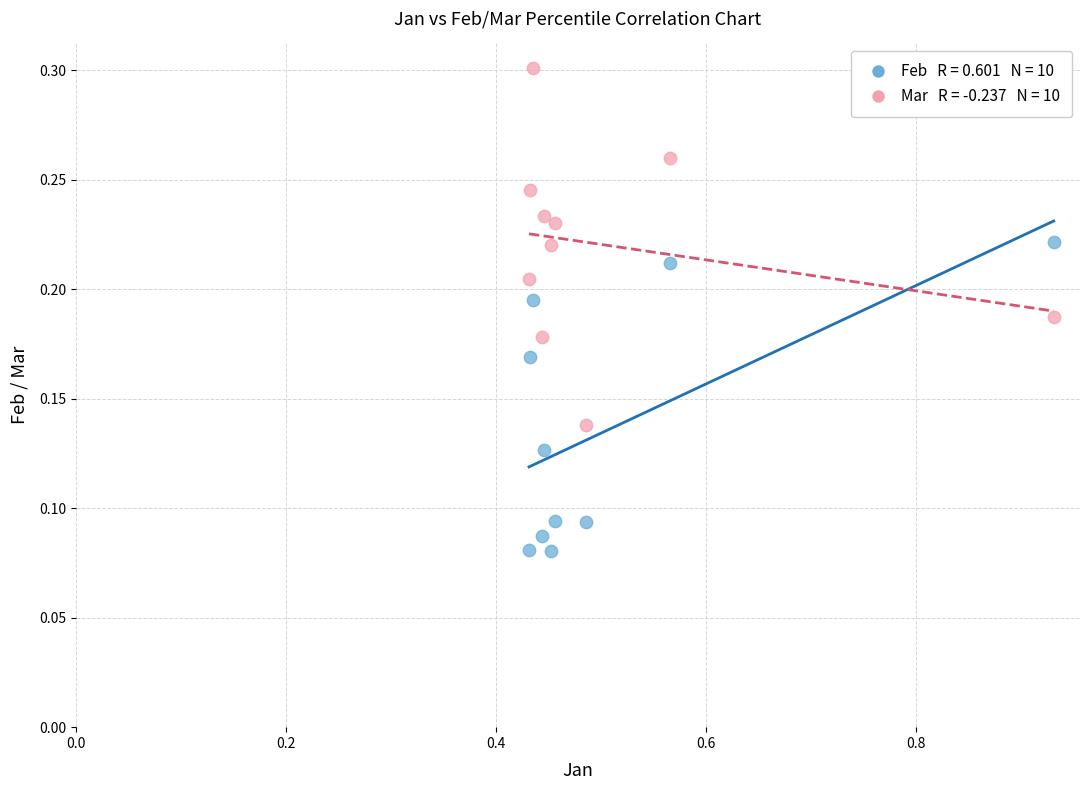

Across all data points, what is the range of X values (max minus min)?

0.5